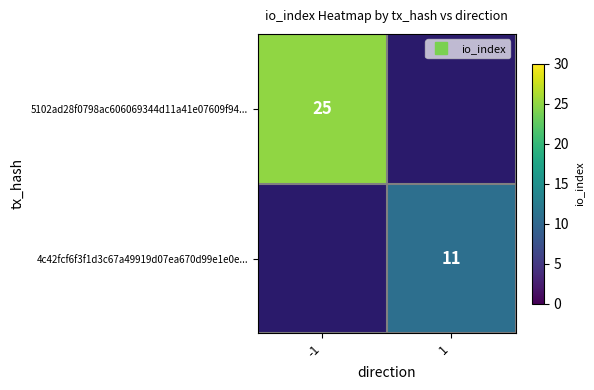

At how many categories does at least one series exceed 14?

1